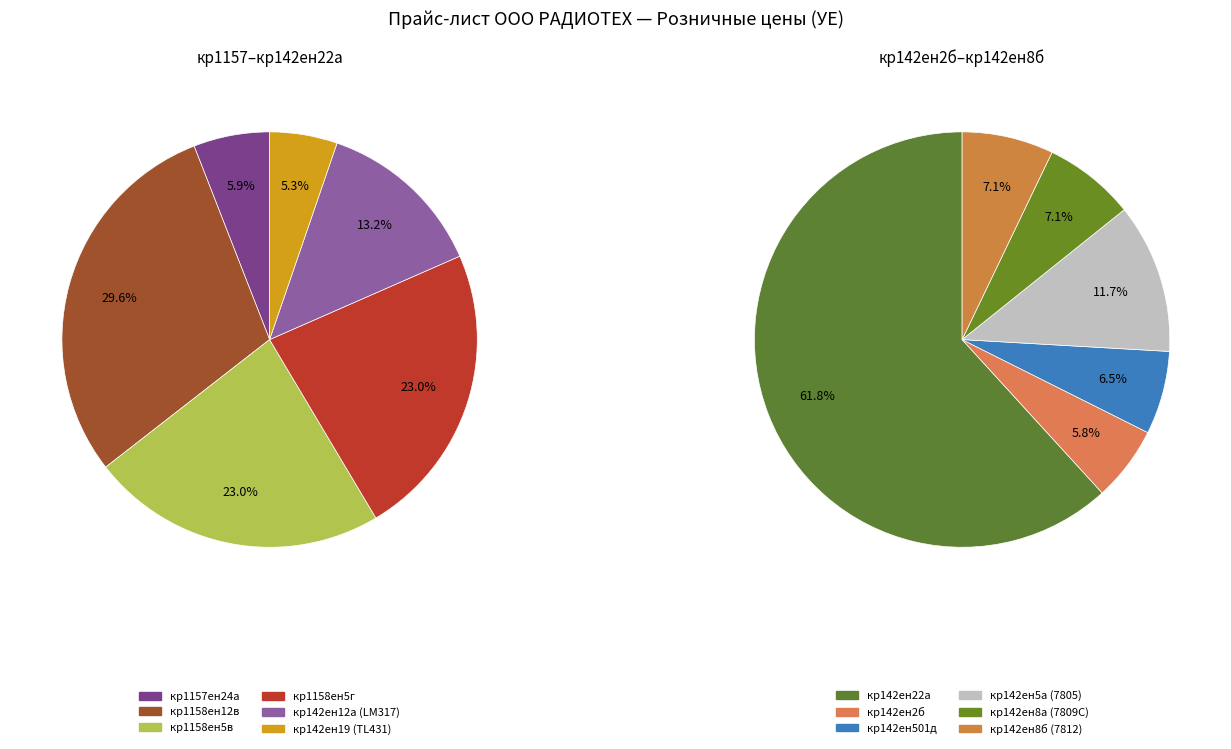

Count the number of slices in the pie.

12